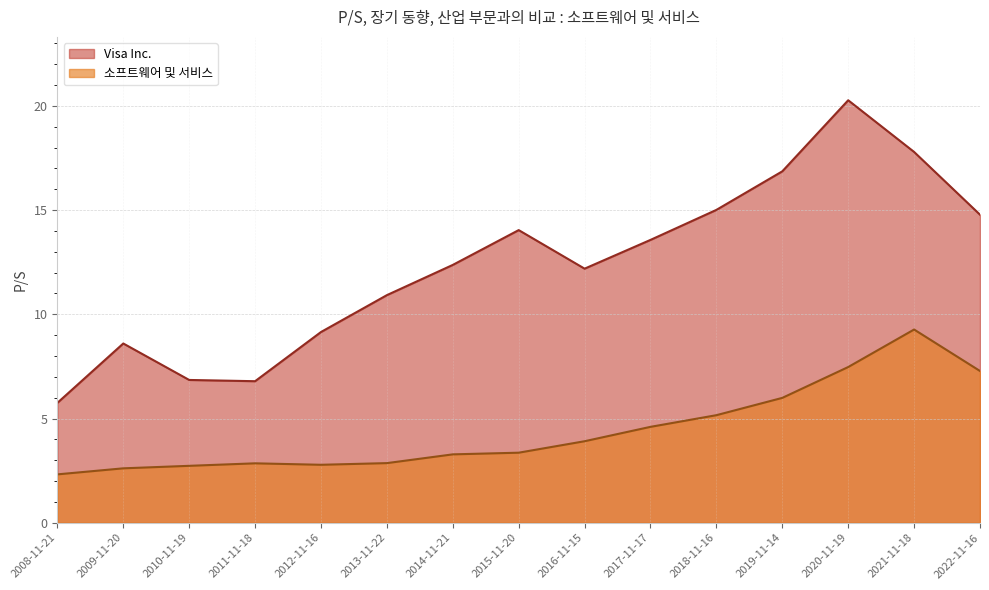

What is the label of the 10th point from the left?

2017-11-17